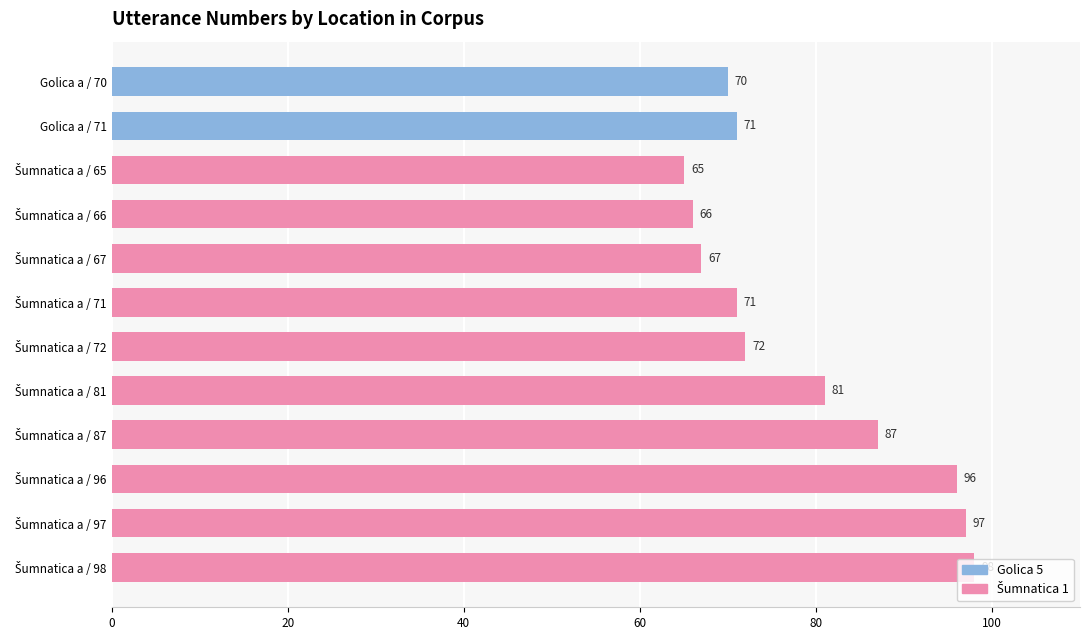

What is the average value?

78